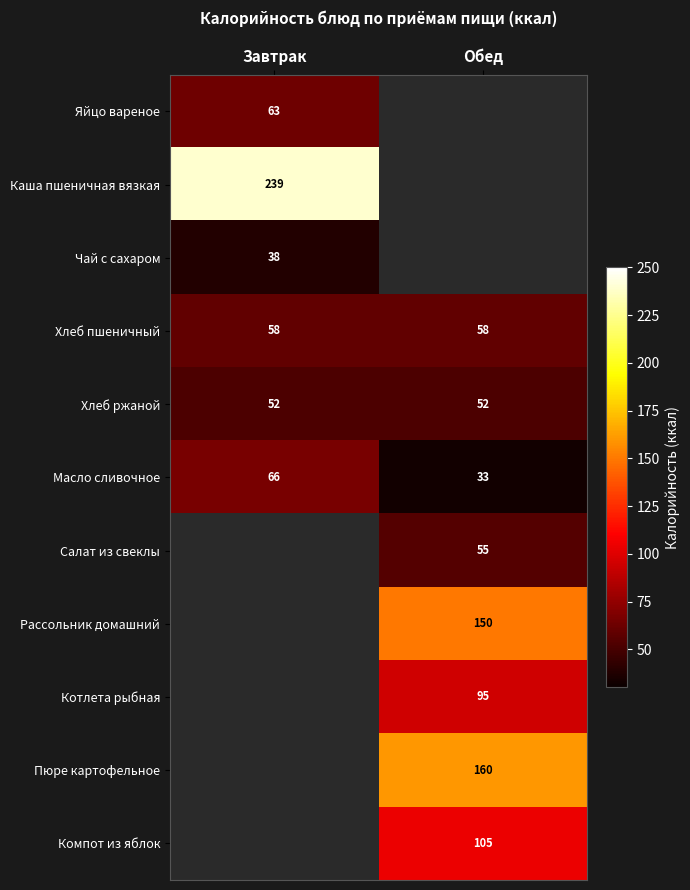

What is the average value of the Хлеб ржаной series?

52